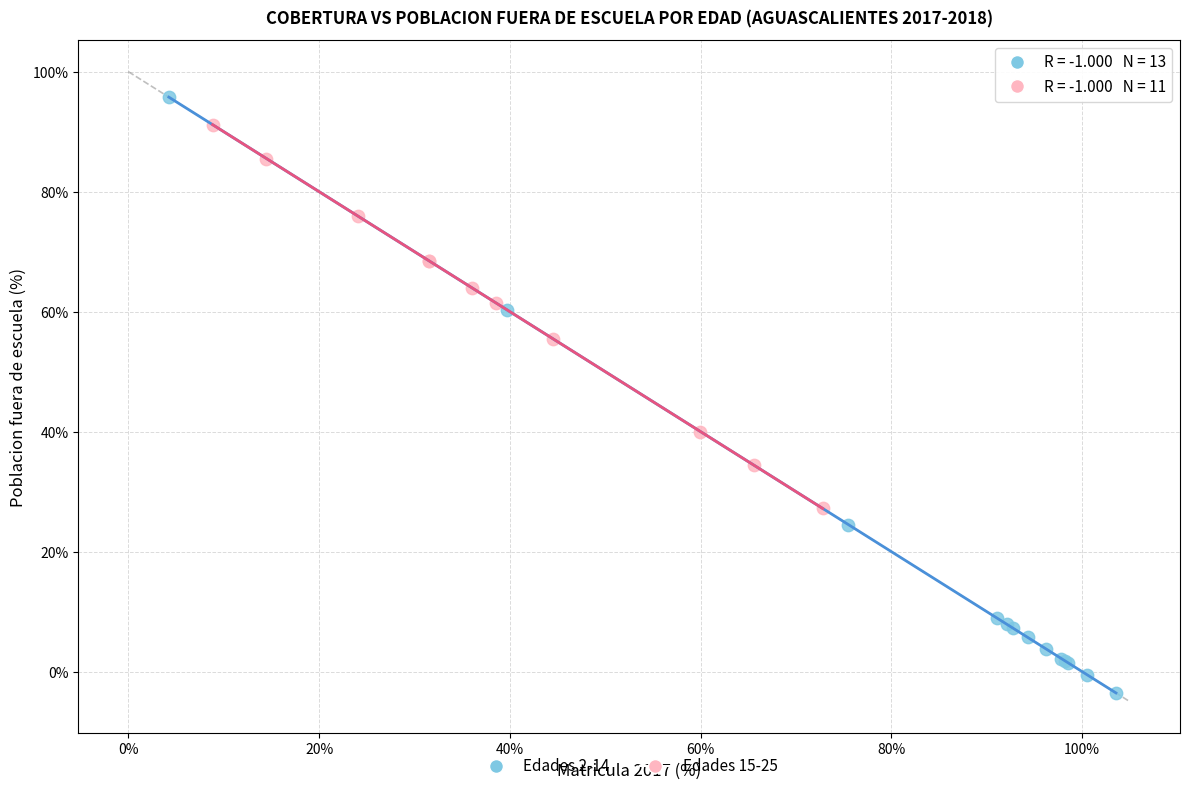

Which series has the widest spread of Y values?

Edades 2-14